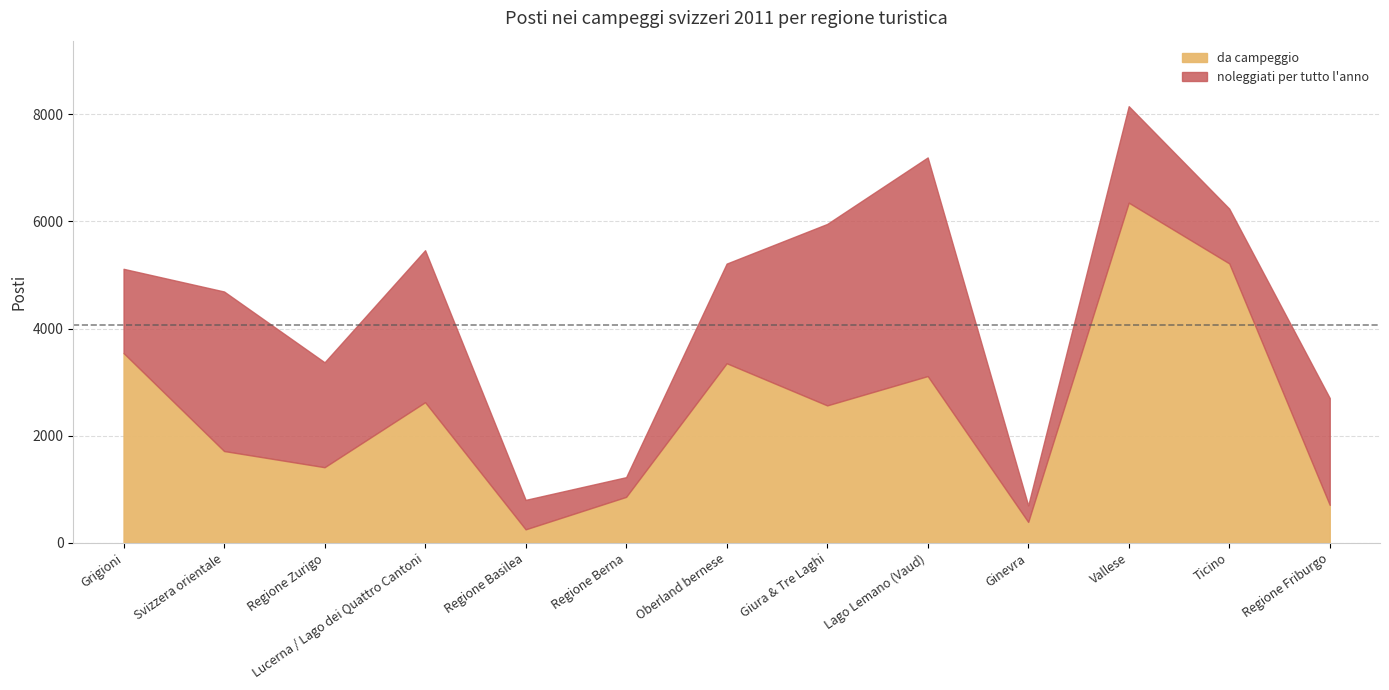

How many interior local valleys does the da campeggio series have?

4